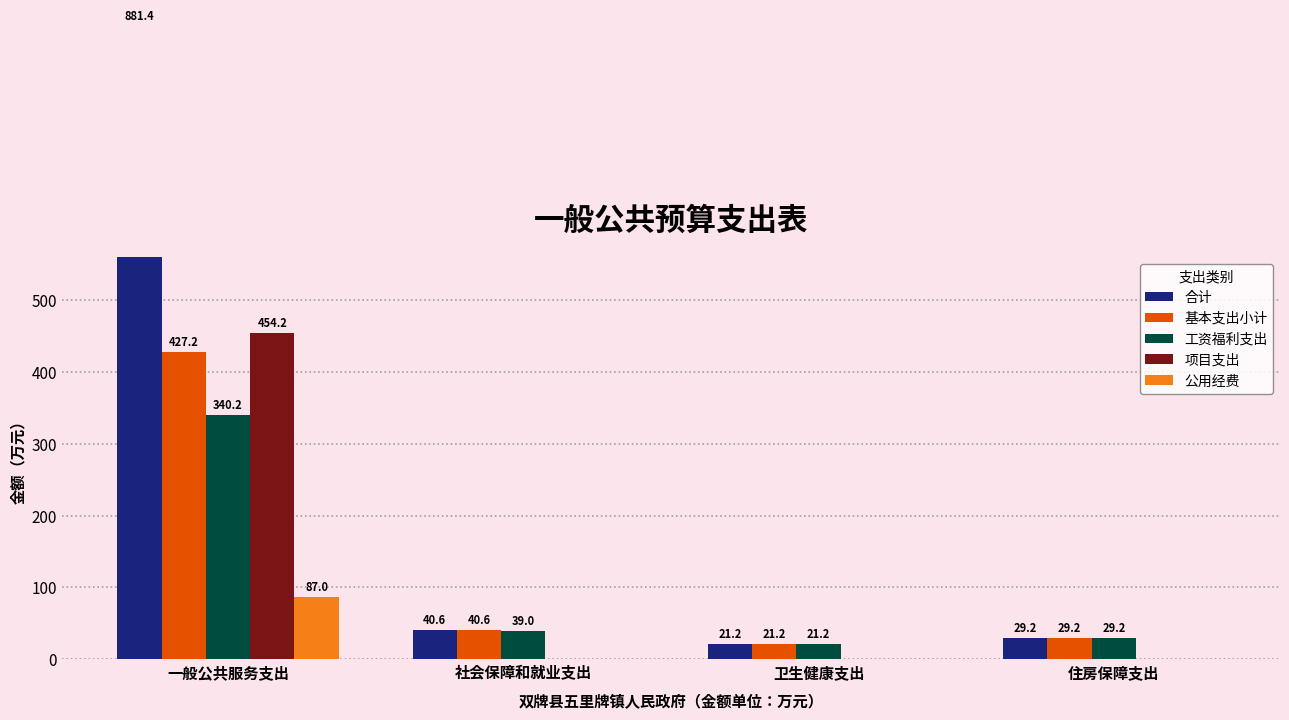

Between 卫生健康支出 and 住房保障支出, which series saw the biggest shift?

合计